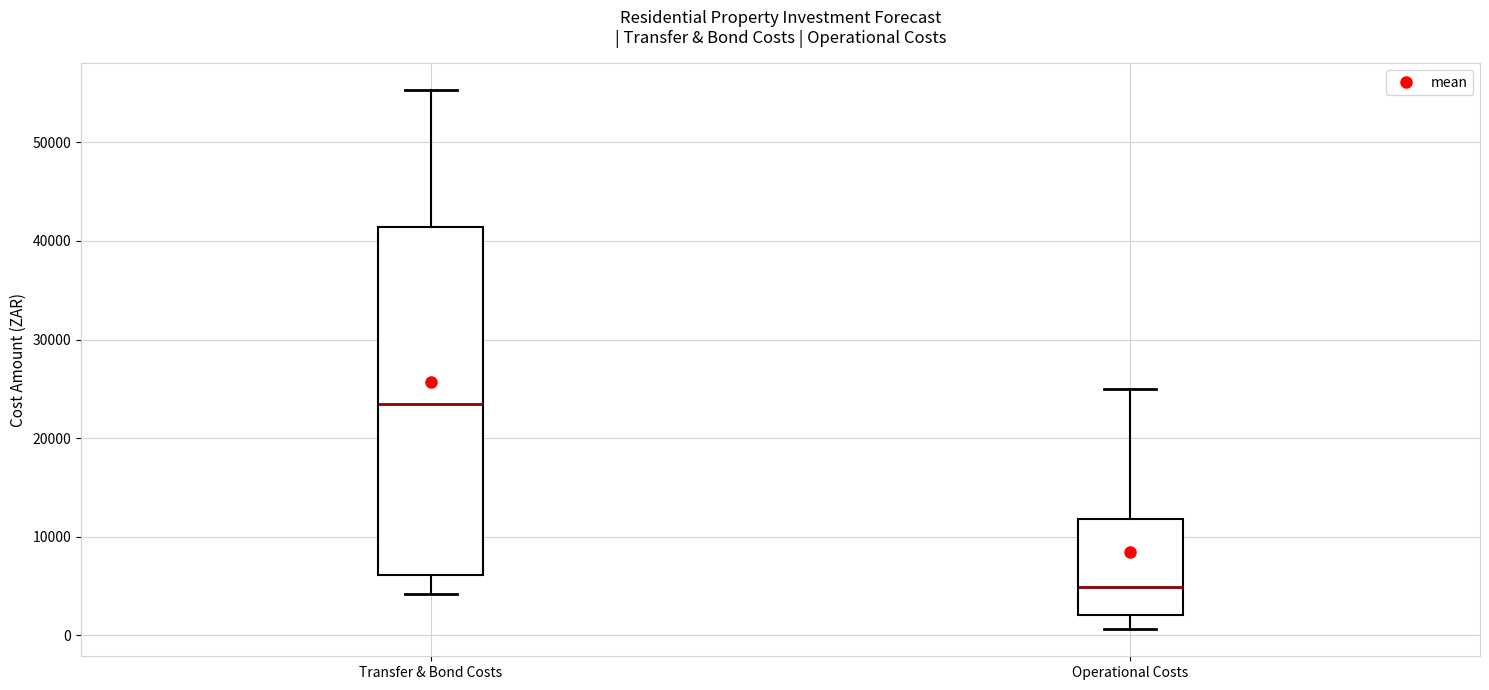

Where does the lower whisker of the box for Transfer & Bond Costs end on the y-axis? The values are not printed on the chart, so give them approximately, as read against the axis.

4000